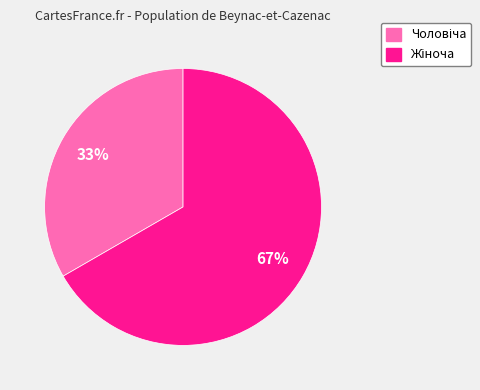

How many segments does this pie chart have?

2